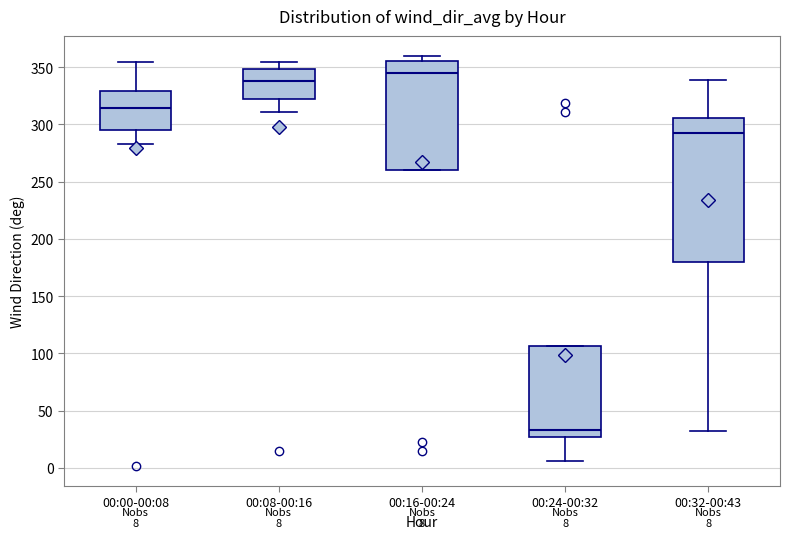

Comparing the boxes themselves (not the whiskers), which one is the tallest?

00:32-00:43